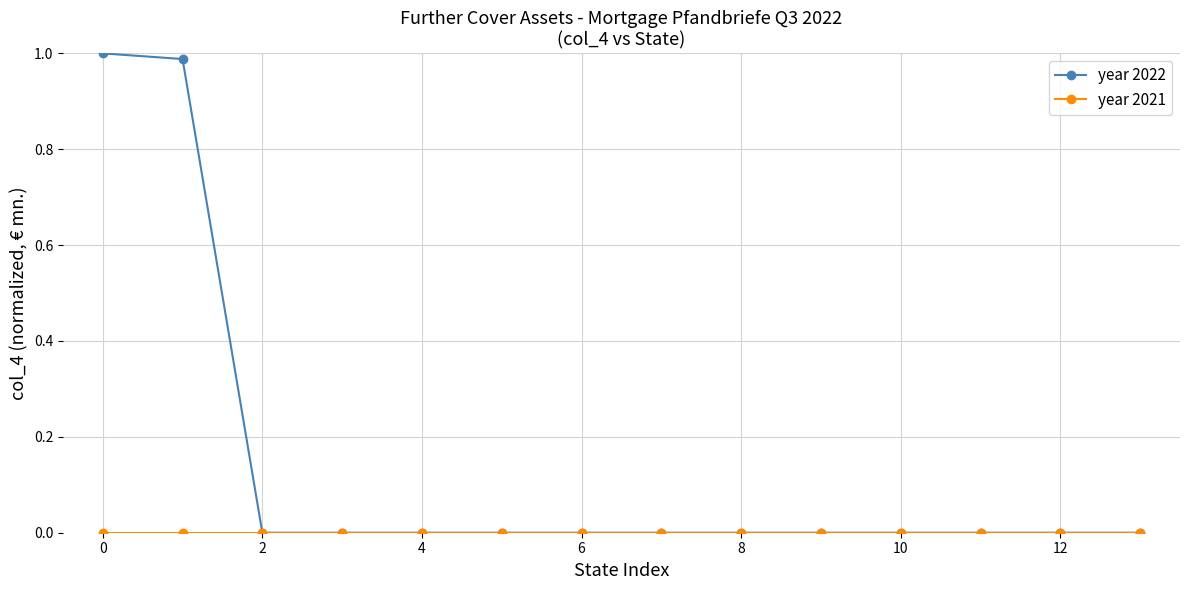

Which series has the largest total across all categories?

year 2022